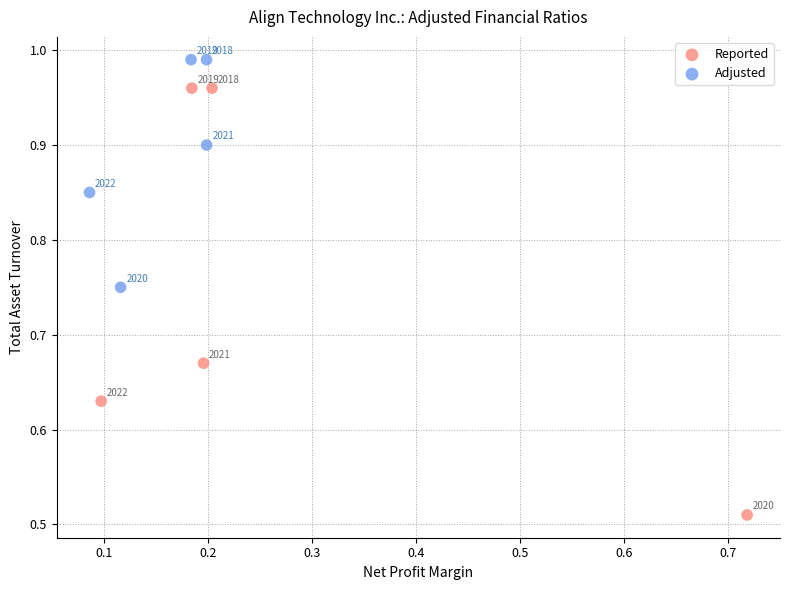

Which series reaches the maximum Y coordinate?

Adjusted